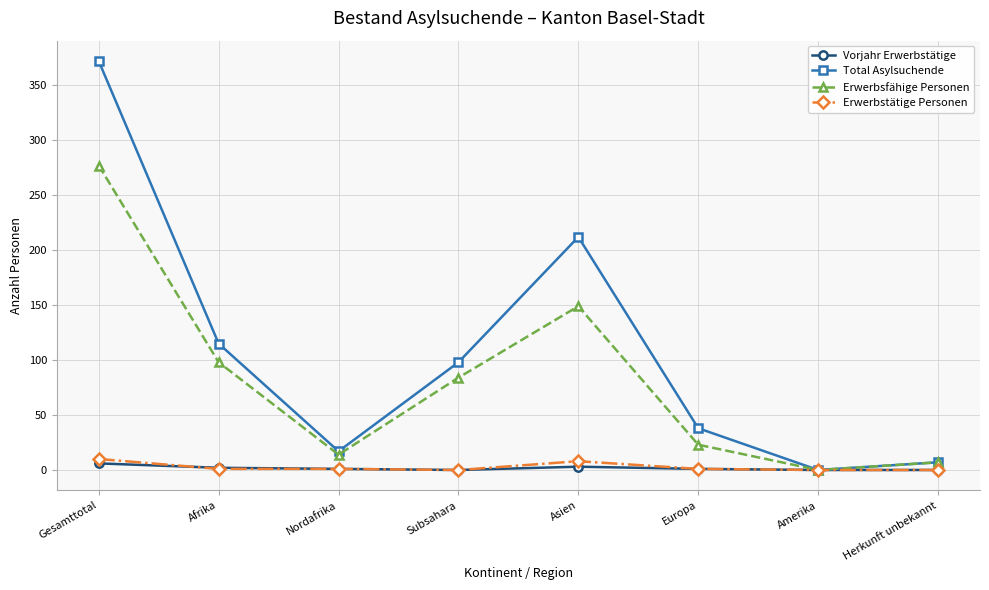

Where does the Vorjahr Erwerbstätige series first go above 1?

Gesamttotal